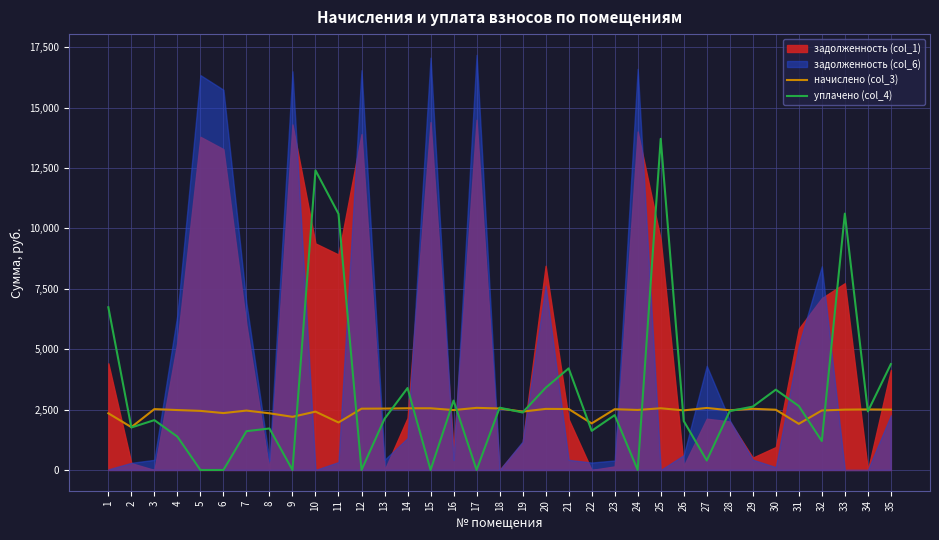

The value of уплачено (col_4) at 4 is 1378.8. True or false?

True